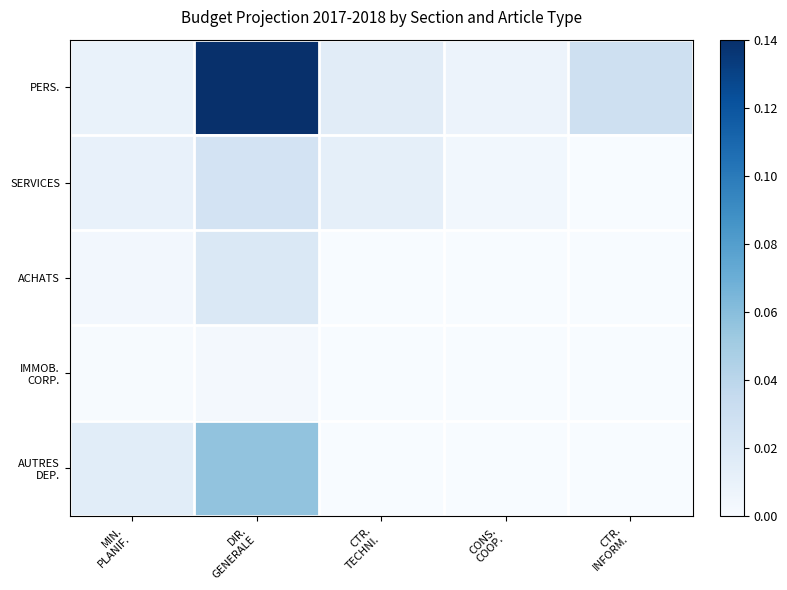

Rank the series by their maximum value, from lowest to highest.

IMMOB. CORP., ACHATS, SERVICES, AUTRES DEP., PERS.